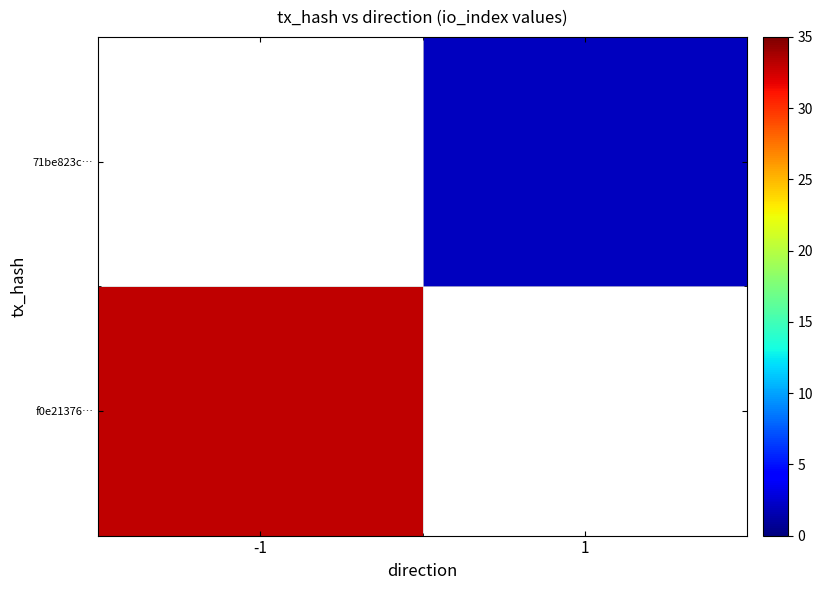

What is the spread (max minus min) of values at -1?

33